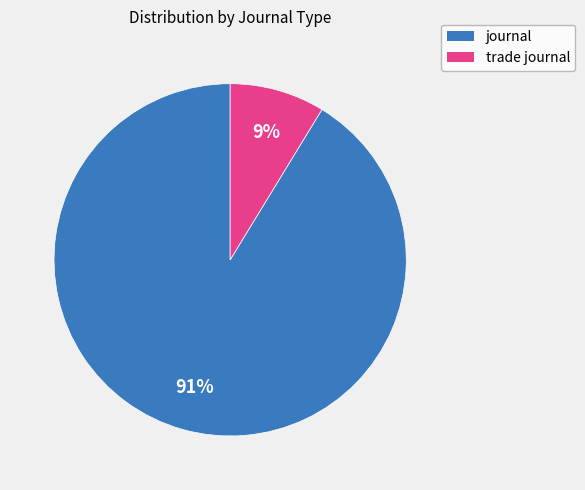

Is the sum of journal and trade journal greater than half?

Yes